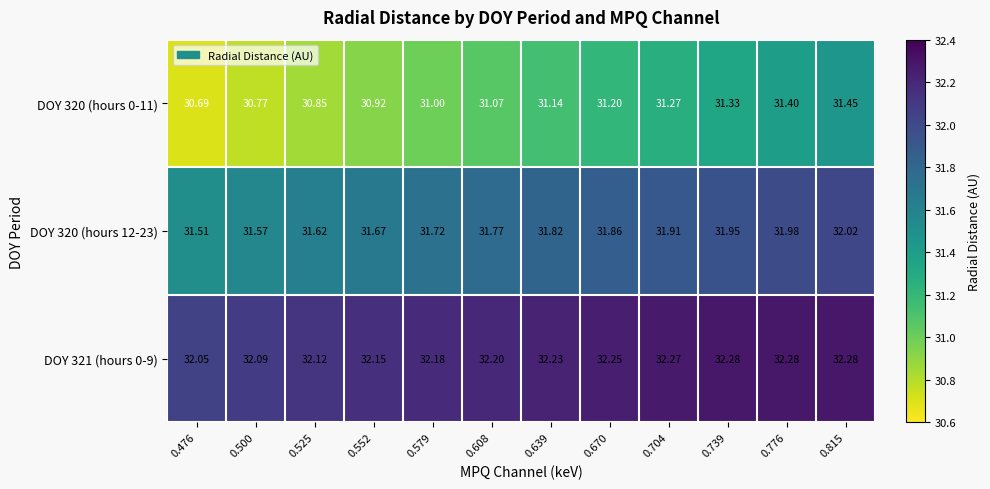

Is the value of DOY 320 (hours 0-11) at 0.579 greater than the value of DOY 321 (hours 0-9) at 0.525?

No